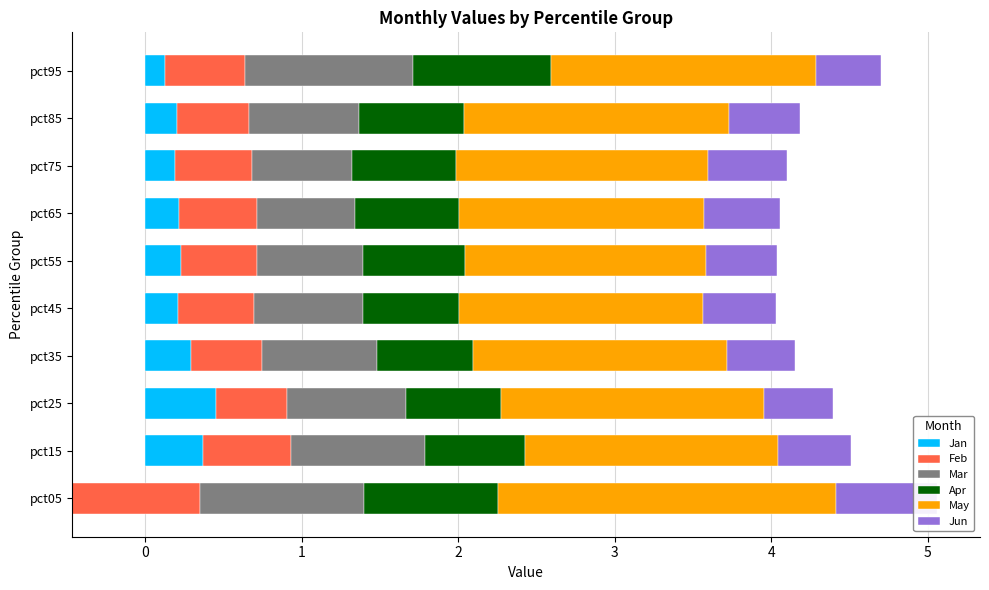

What are all the series names shown in the legend?

Jan, Feb, Mar, Apr, May, Jun